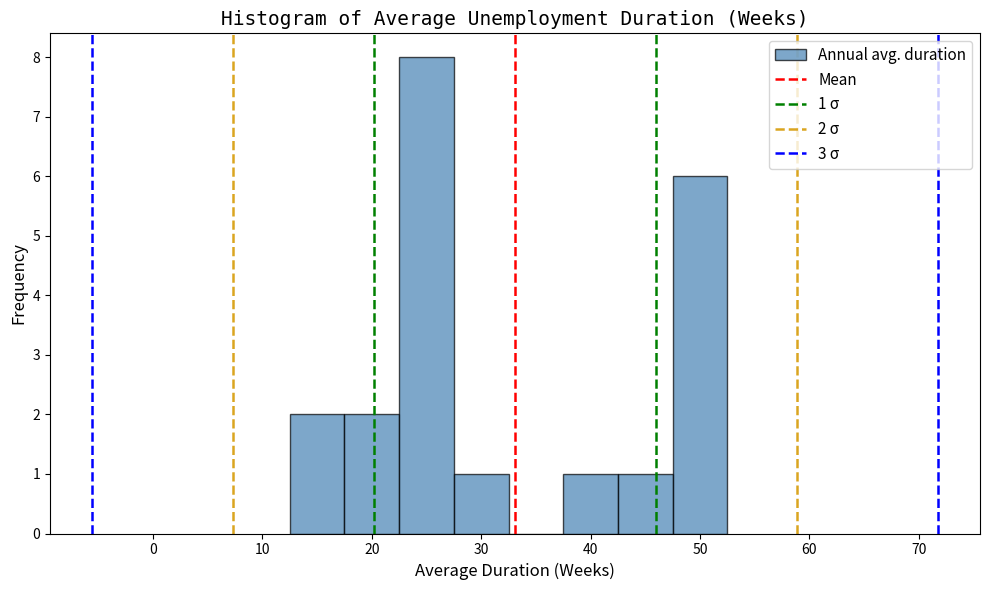

Which range on the x-axis has the tallest bar?

22.5 to 27.5